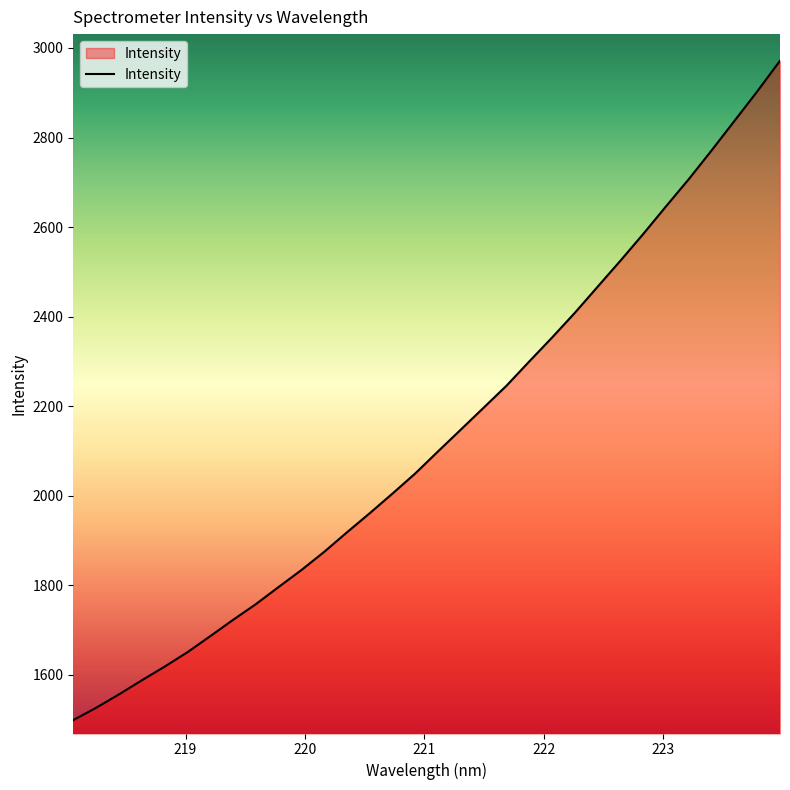

True or false: the data has more than 2 interior local peaks.

False